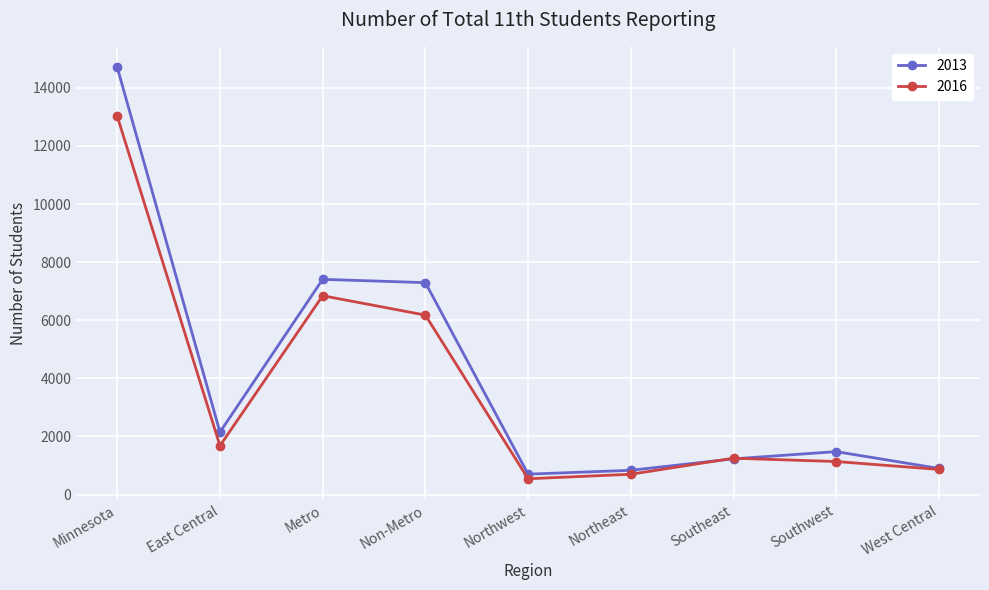

Where do 2016 and 2013 first cross each other?

Northeast and Southeast